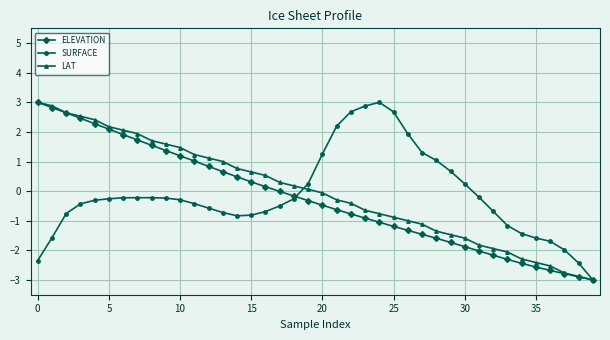

What is the smallest value displayed?

-3.0